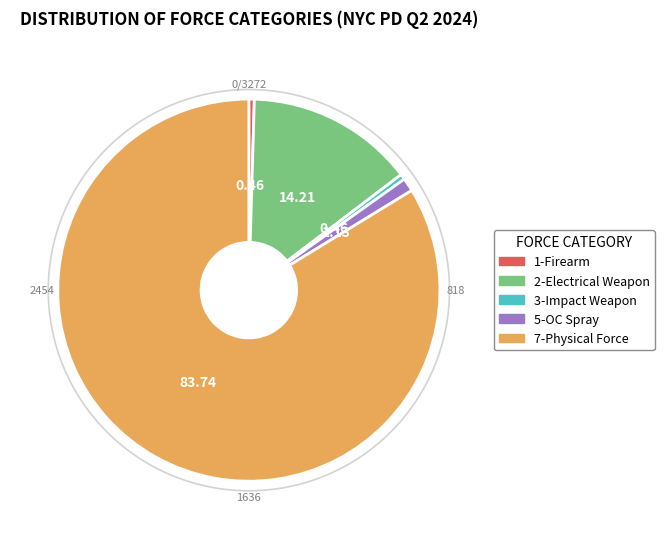

Which category accounts for the majority?

7-Physical Force